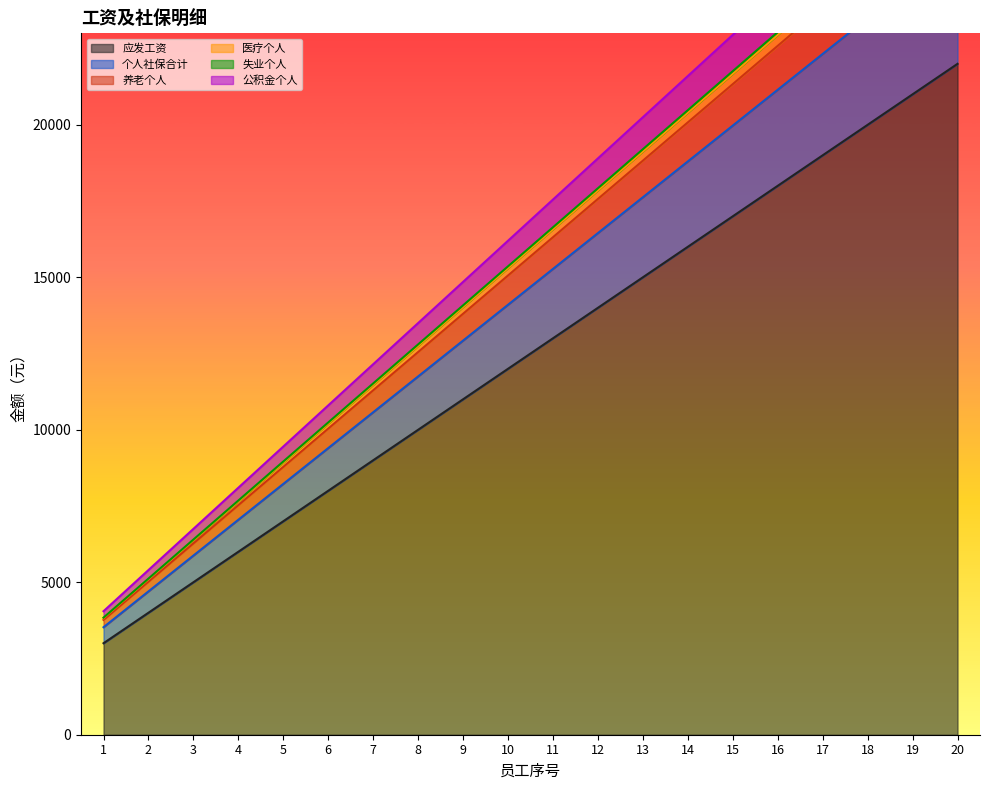

How many data points does each series have?

20